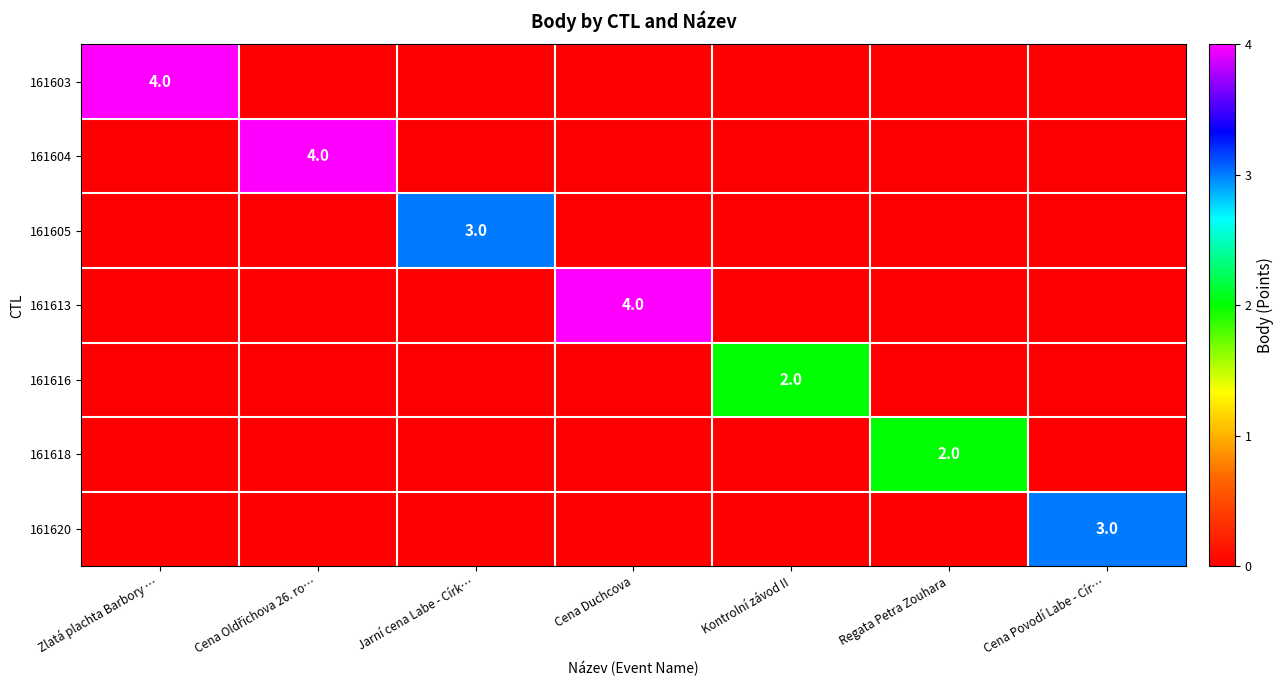

List the series in order of their peak value, lowest first.

161616, 161618, 161605, 161620, 161603, 161604, 161613